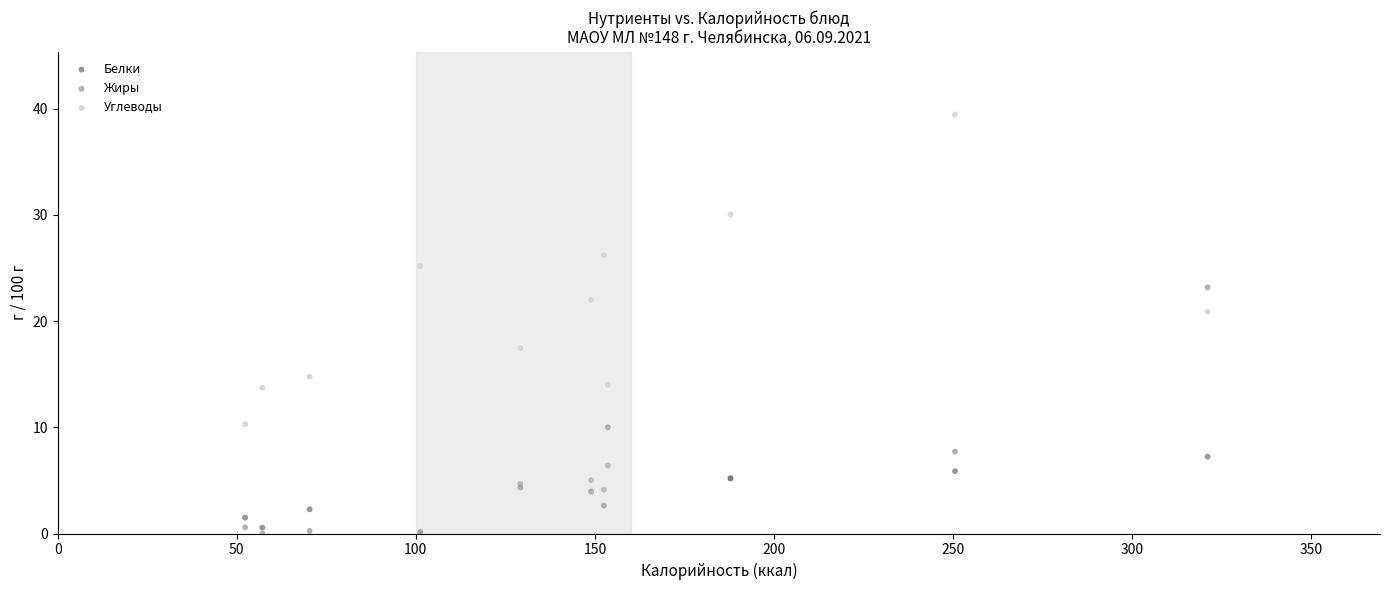

What are all the series names shown in the legend?

Белки, Жиры, Углеводы